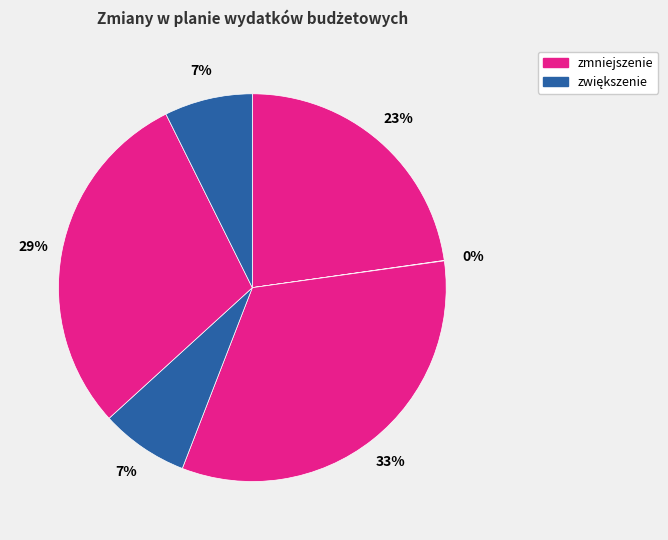

Count the number of slices in the pie.

6